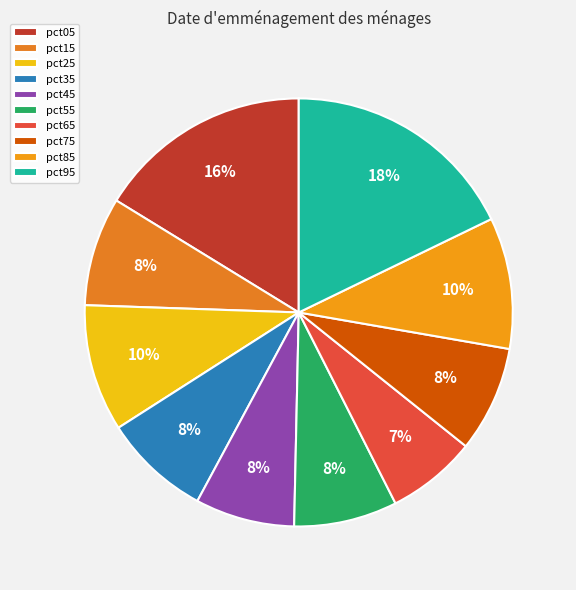

To the nearest percent, what percentage of the pie is pct85?

10%